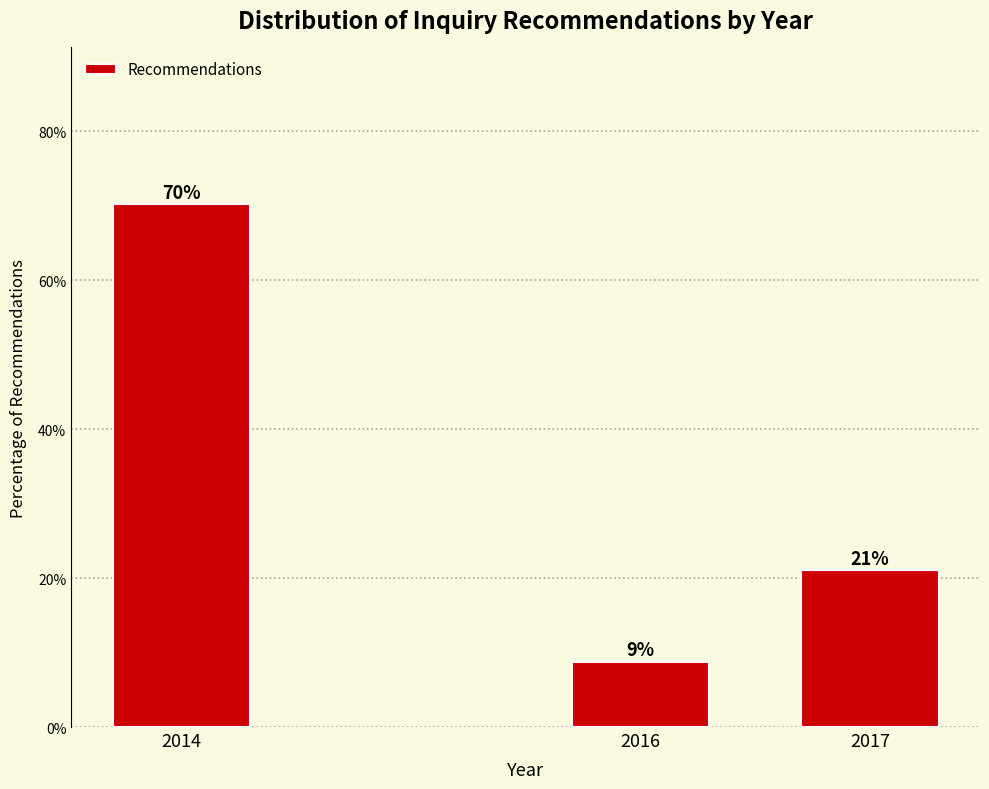

The value at 2017 is 21.1. True or false?

True